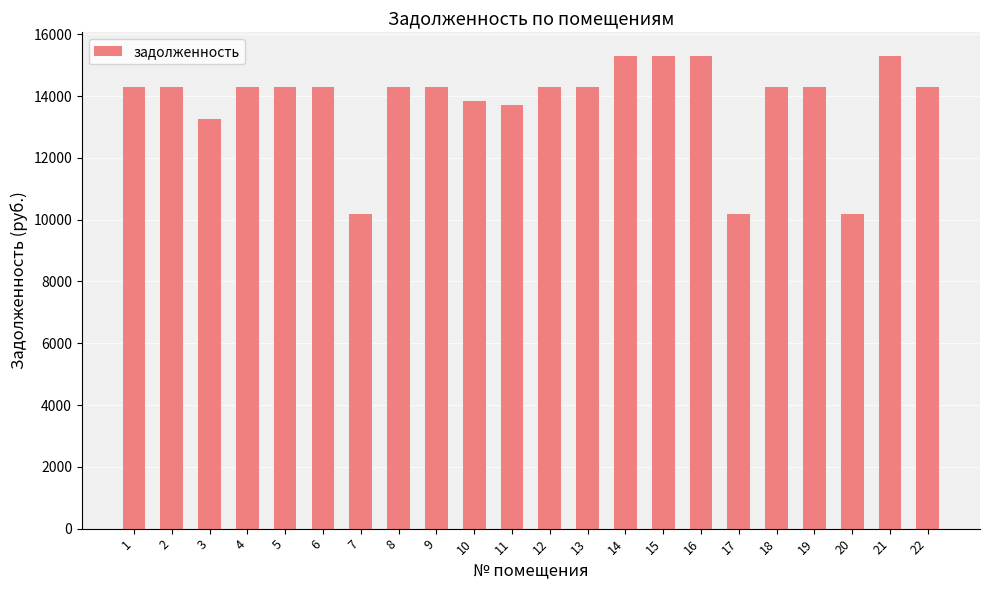

Reading left to right, list all the values displayed in this chart.

14276.6	14276.6	13256.9	14276.6	14276.6	14276.6	10197.6	14276.6	14276.6	13839.8	13694.2	14276.6	14276.6	15296.4	15296.4	15296.4	10197.6	14276.6	14276.6	10197.6	15296.4	14276.6